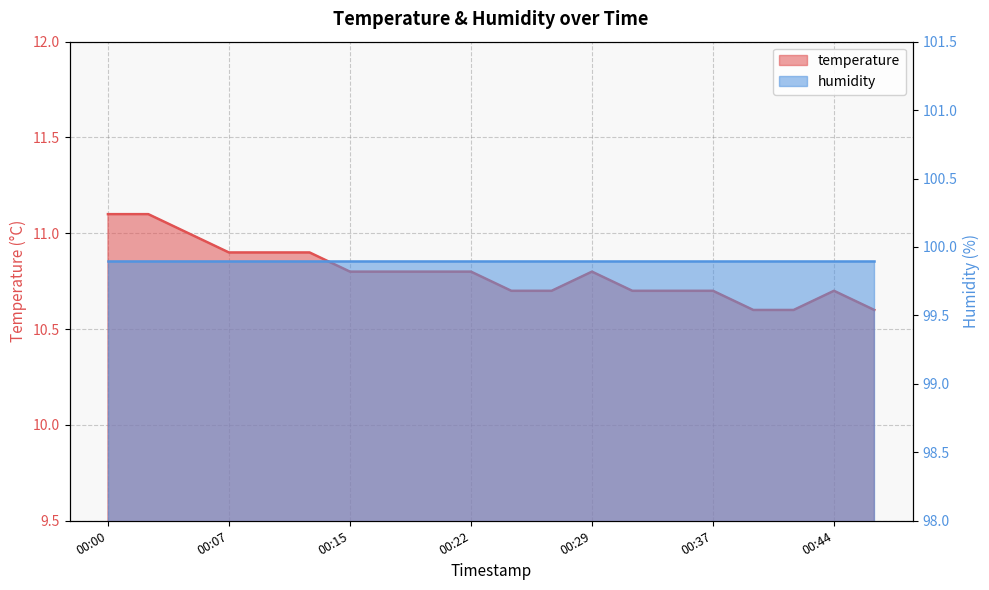

At which category does the chart reach its minimum across all series?

00:39